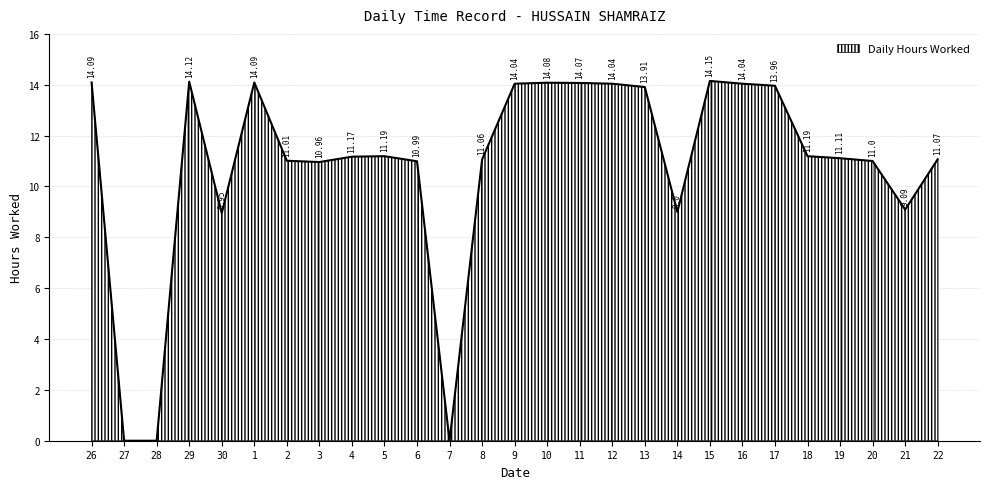

True or false: the data shows 11.1 at 8.

True